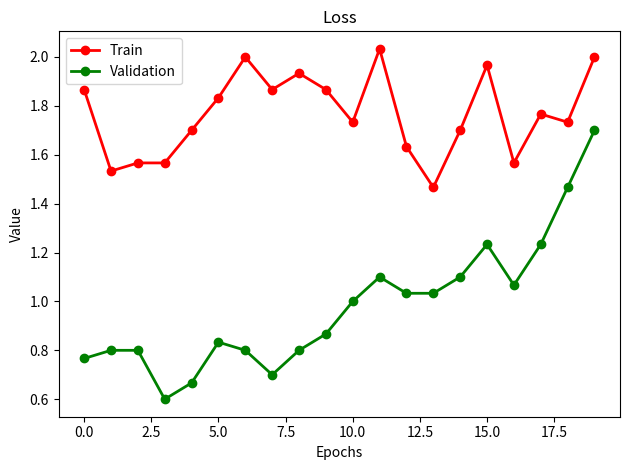

True or false: Validation has more than 1 points higher than both neighbors.

True